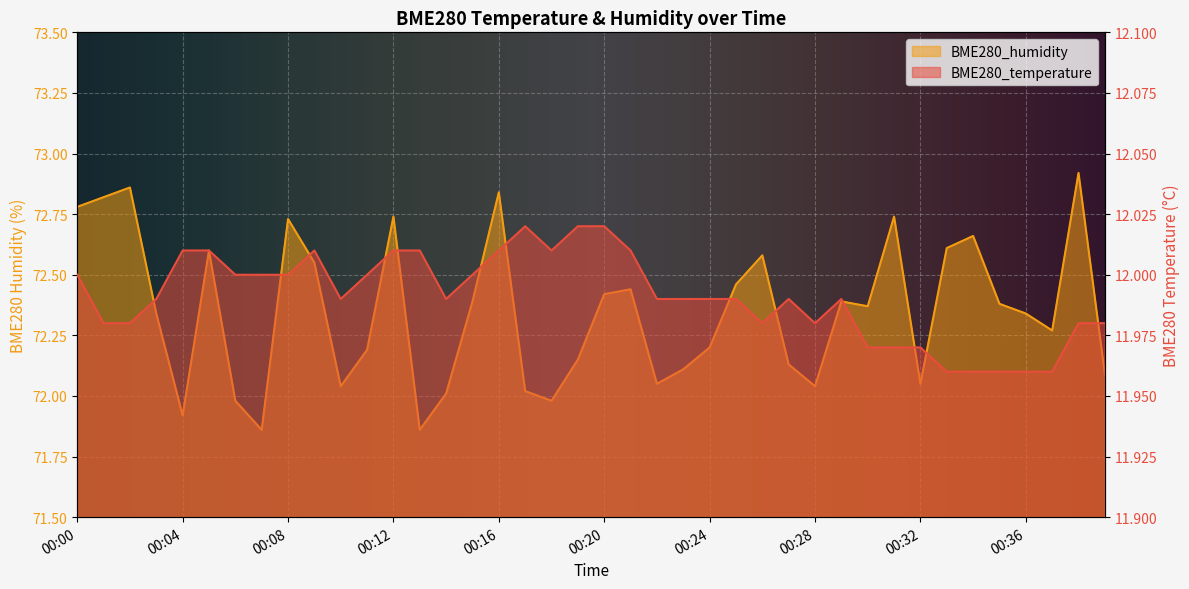

At how many categories does at least one series exceed 40?

40